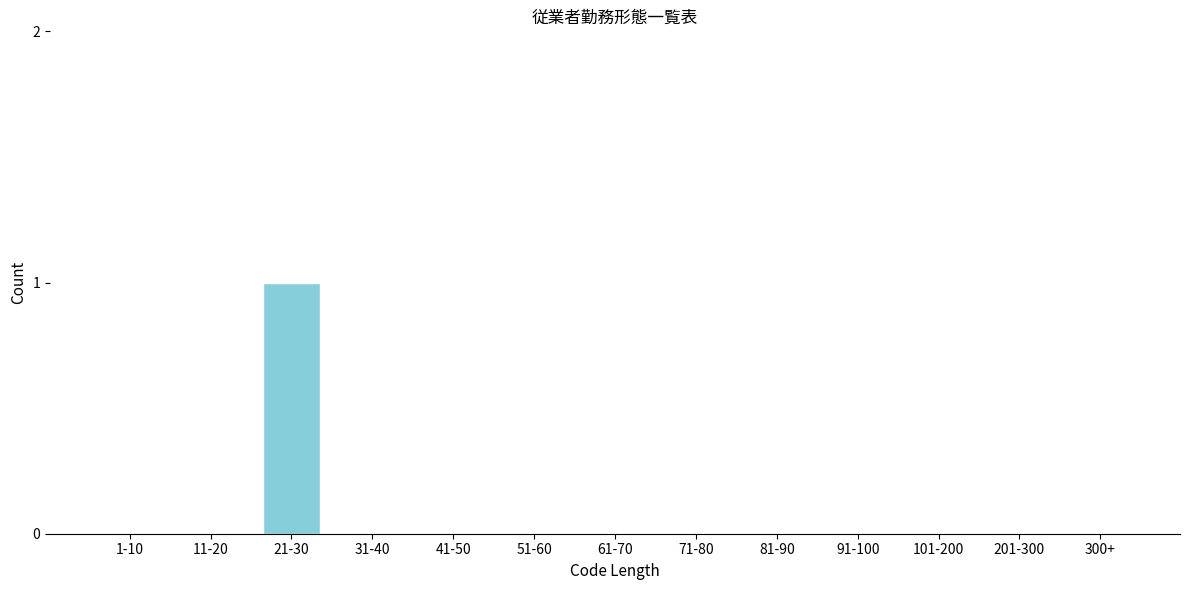

Reading left to right, extract all data points from this chart.

1-10=0	11-20=0	21-30=1	31-40=0	41-50=0	51-60=0	61-70=0	71-80=0	81-90=0	91-100=0	101-200=0	201-300=0	300+=0